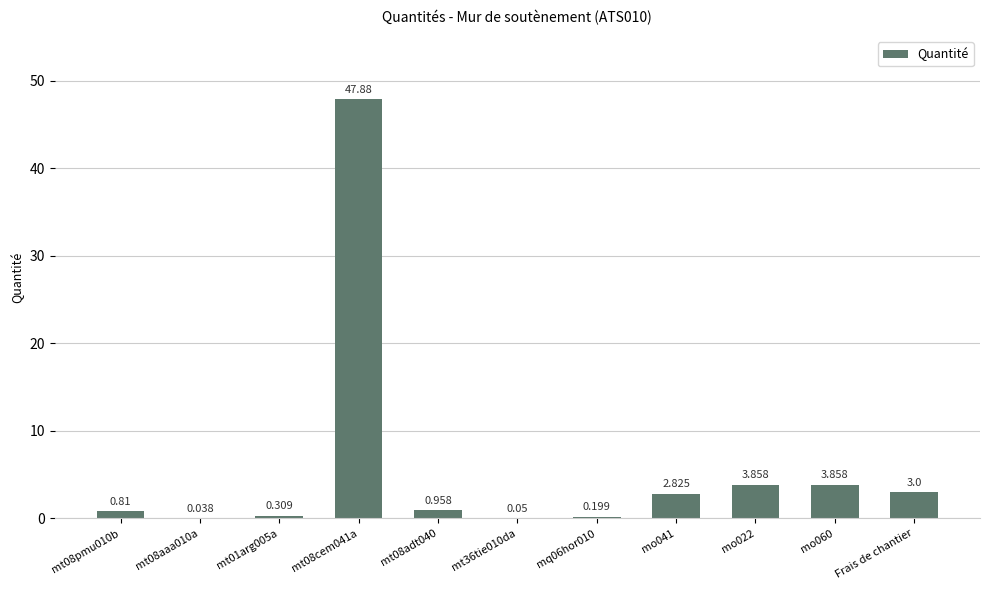

Where is the data nearest to the value 23?

mo022